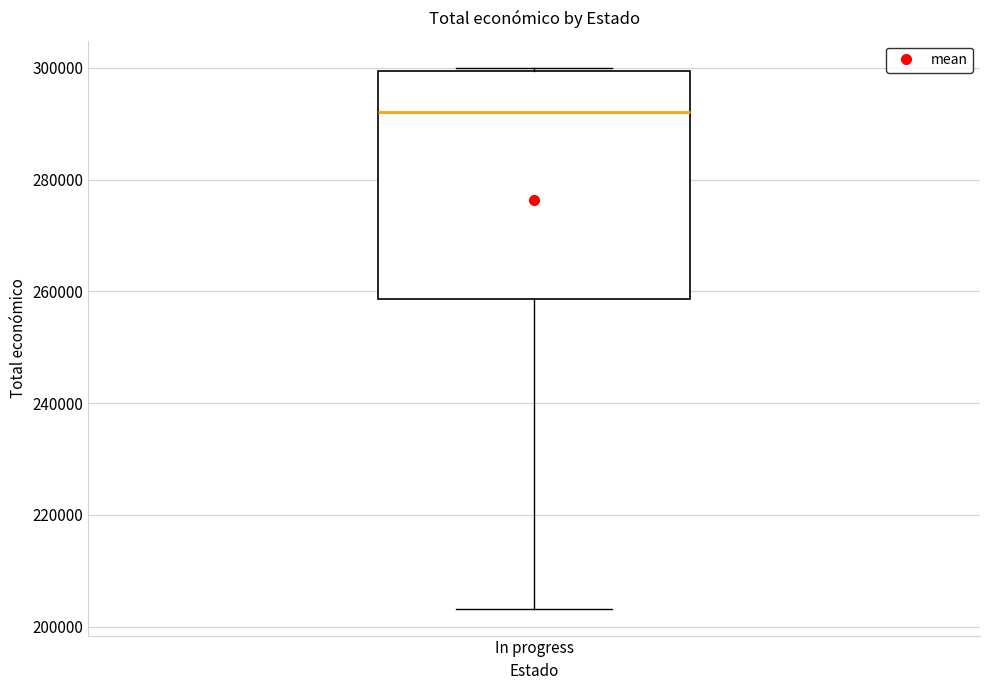

Read this box plot against the y-axis: the position of the median line, the range covered by the box, and the ends of both whiskers. The values are not printed on the chart, so give them approximately, as read against the axis.

median 292000, box 258000 to 300000, whiskers 204000 to 300000